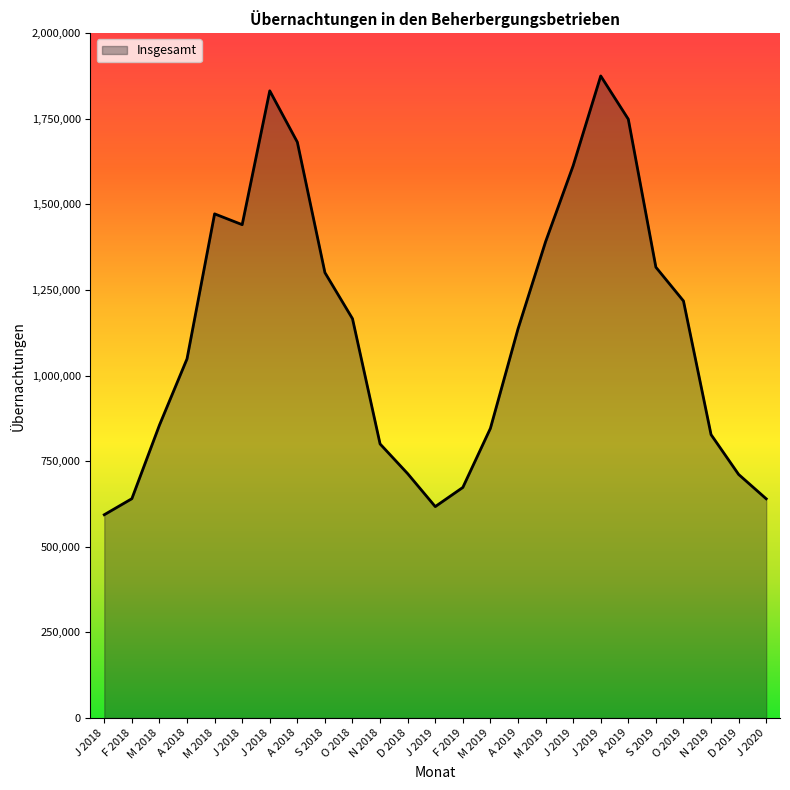

What is the sum of the values at A 2019 and N 2019?

1964000